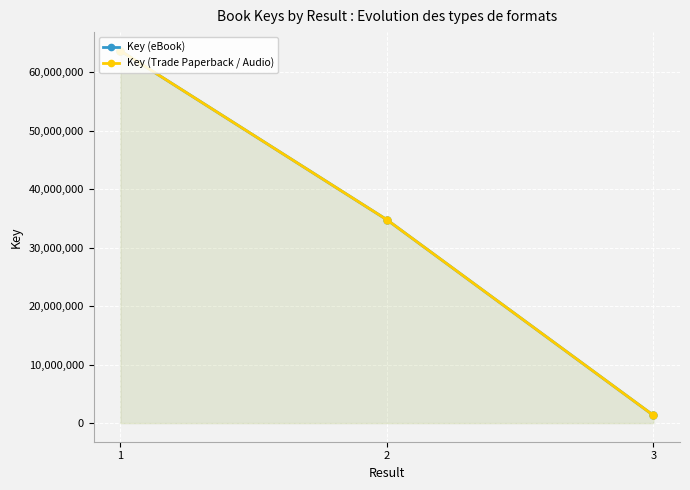

What is the value of the Key (eBook) point at the 1st from the left?

63645131